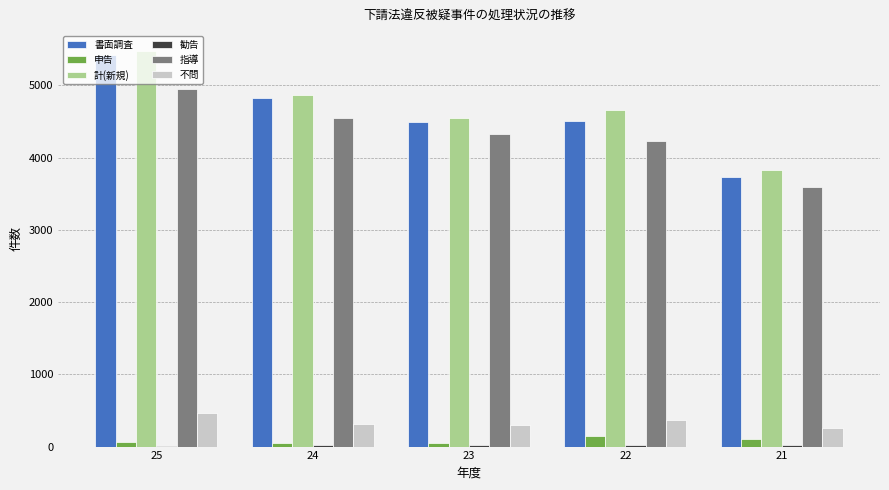

Between 23 and 21, which series saw the biggest shift?

書面調査